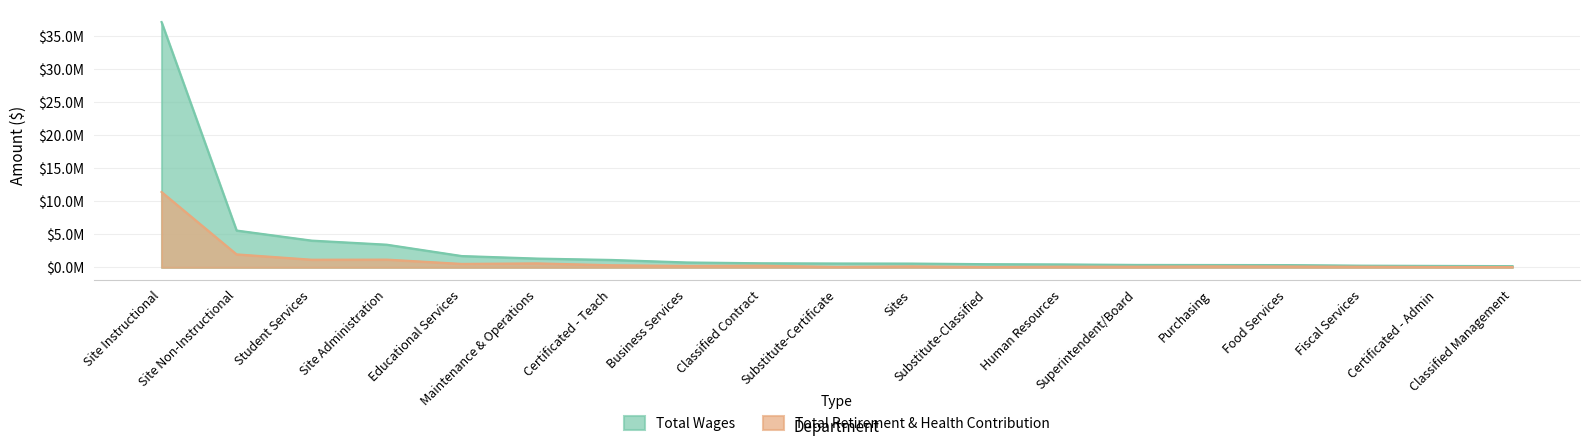

Which category has the lowest value in the Total Wages series?

Classified Management